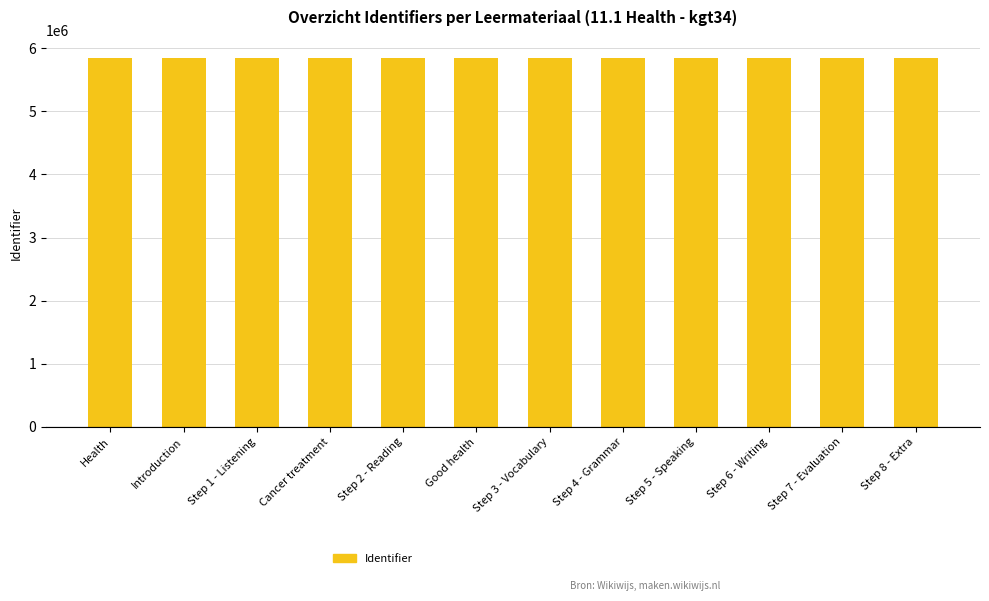

What is the label of the 1st bar from the left?

Health